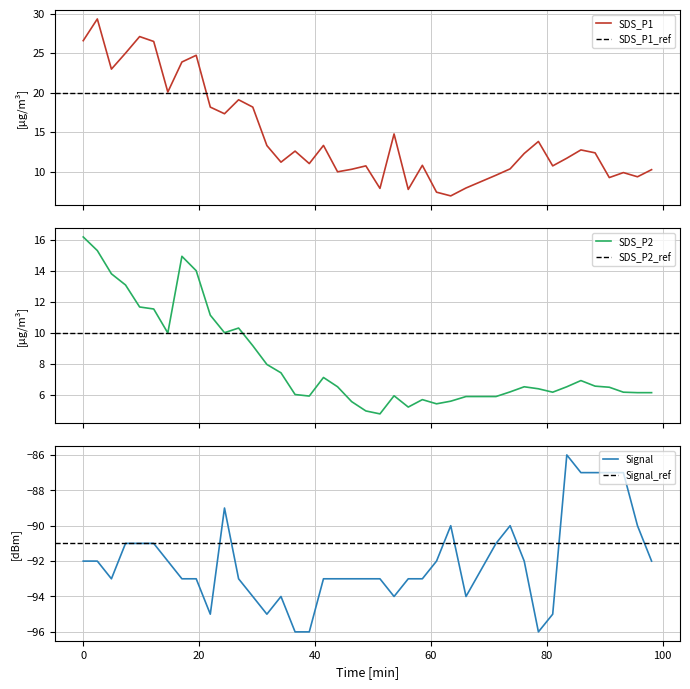

What is the lowest value of the SDS_P1 series?

6.9